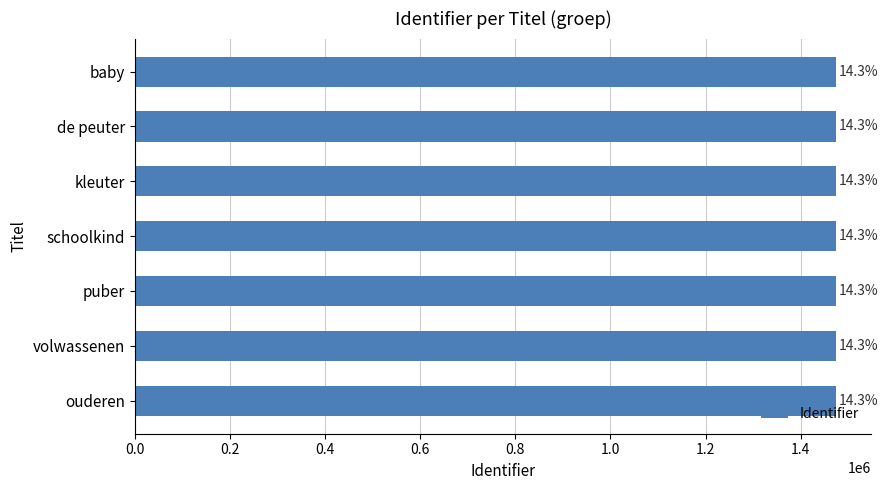

How many bars are there in total?

7